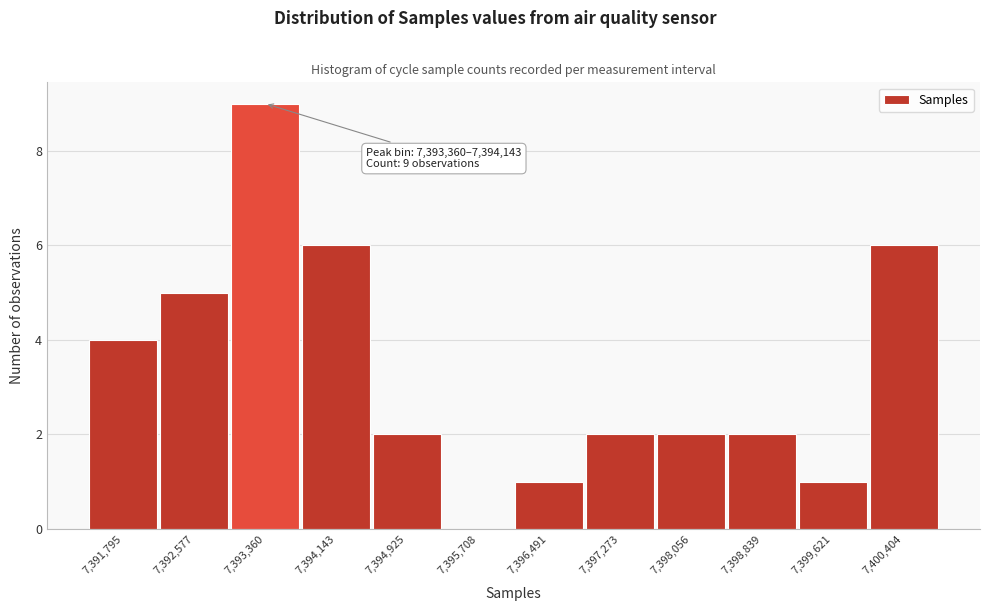

Reading left to right, extract all data points from this chart.

7,391,795=4	7,392,577=5	7,393,360=9	7,394,143=6	7,394,925=2	7,395,708=0	7,396,491=1	7,397,273=2	7,398,056=2	7,398,839=2	7,399,621=1	7,400,404=6